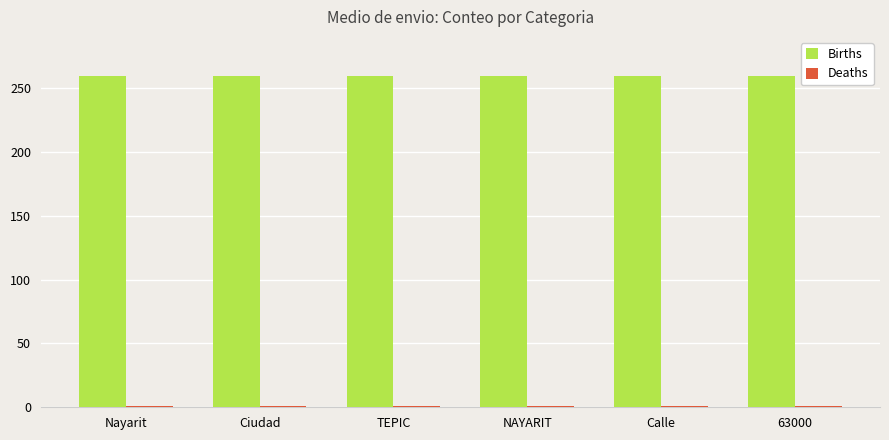

What is the average value of the Births series?

259